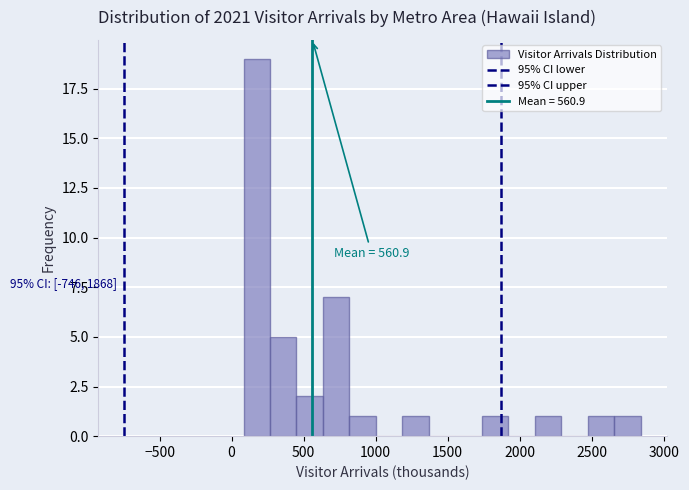

Around what value on the x-axis is the tallest bar? Give the approximate position of its centre, as read against the axis.

150